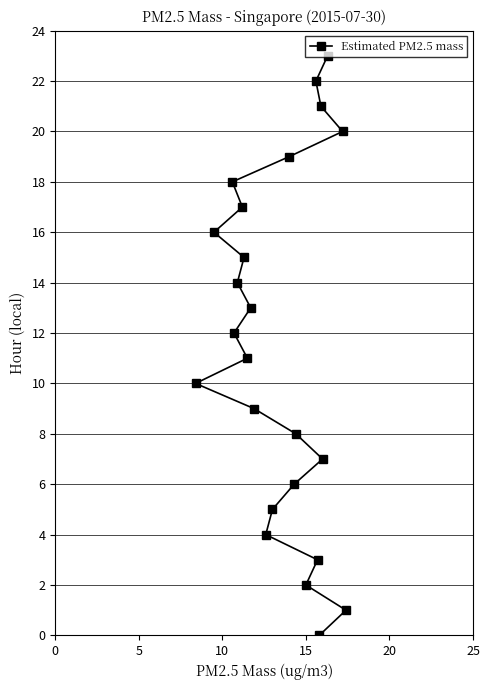

What is the difference between the maximum and second lowest values?

22